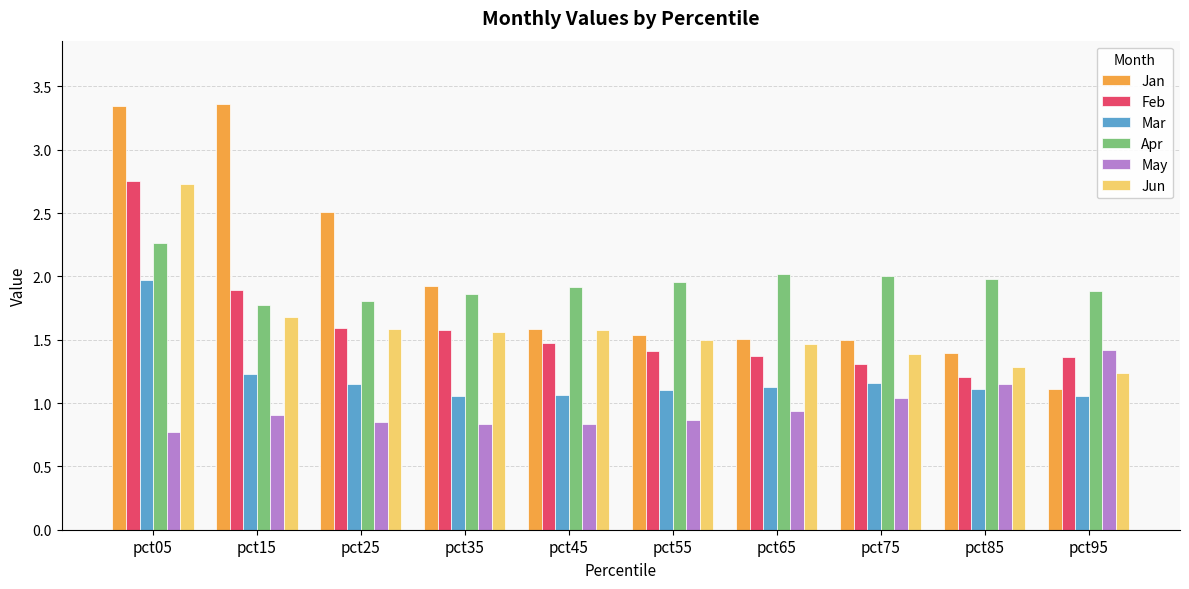

Which category has the lowest value in the Jan series?

pct95